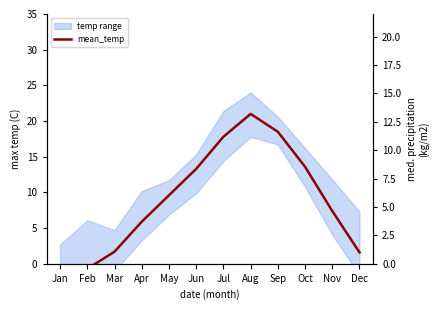

Which has a higher value, Apr or Nov?

Nov